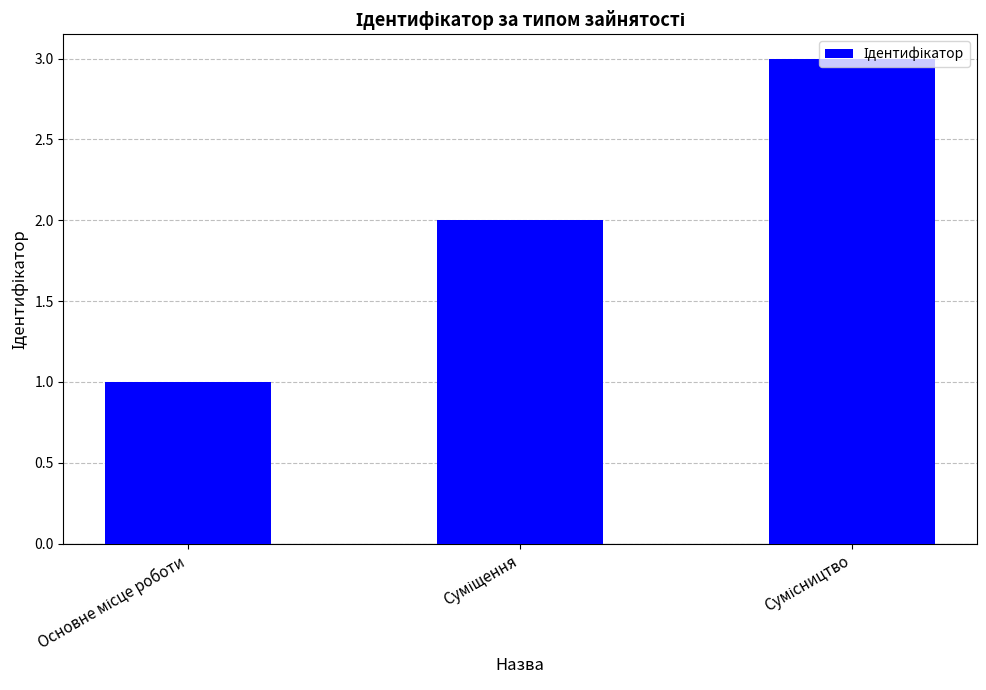

What is the greatest value displayed?

3